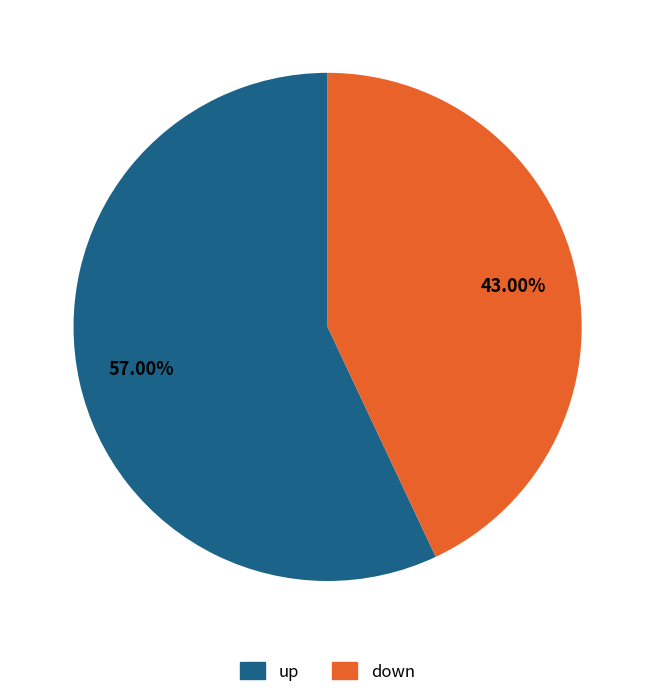

Does down represent more than half of the total?

No